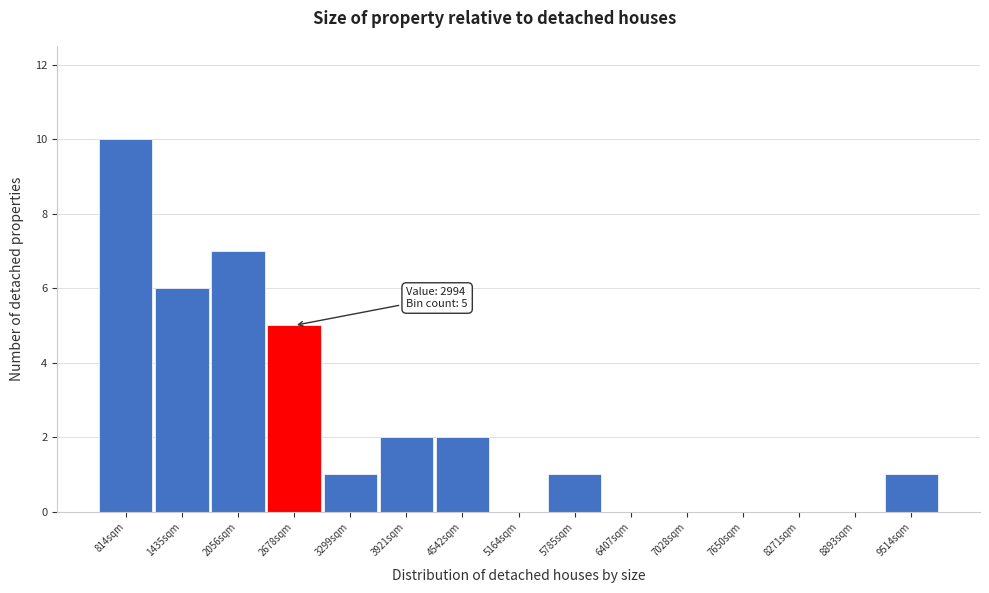

Reading left to right, what are all the values shown in this chart?

814sqm=10	1435sqm=6	2056sqm=7	2678sqm=5	3299sqm=1	3921sqm=2	4542sqm=2	5164sqm=0	5785sqm=1	6407sqm=0	7028sqm=0	7650sqm=0	8271sqm=0	8893sqm=0	9514sqm=1